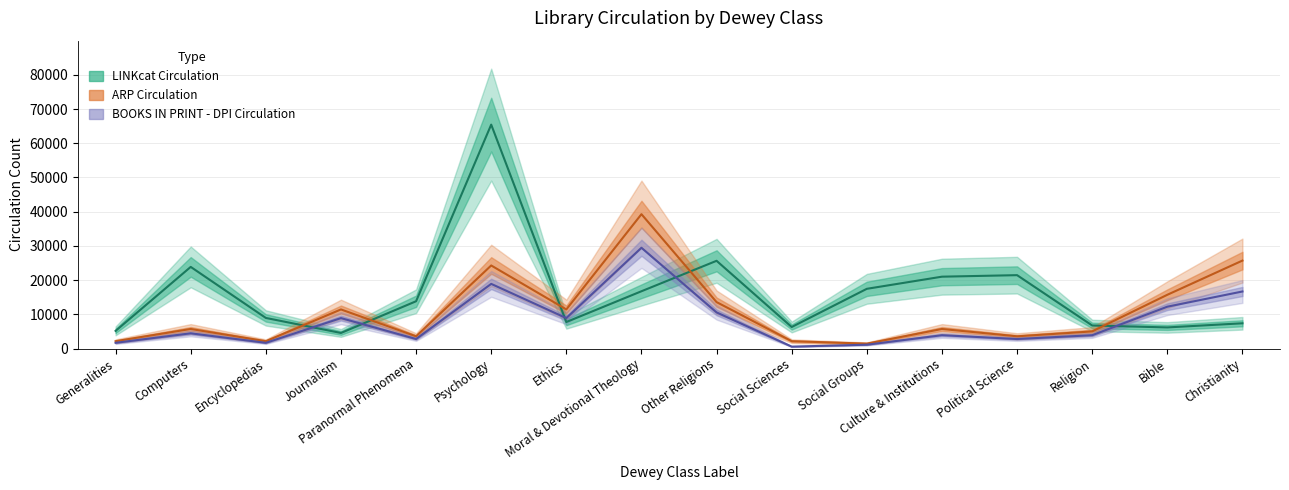

Which series has the widest spread of values?

linkcat